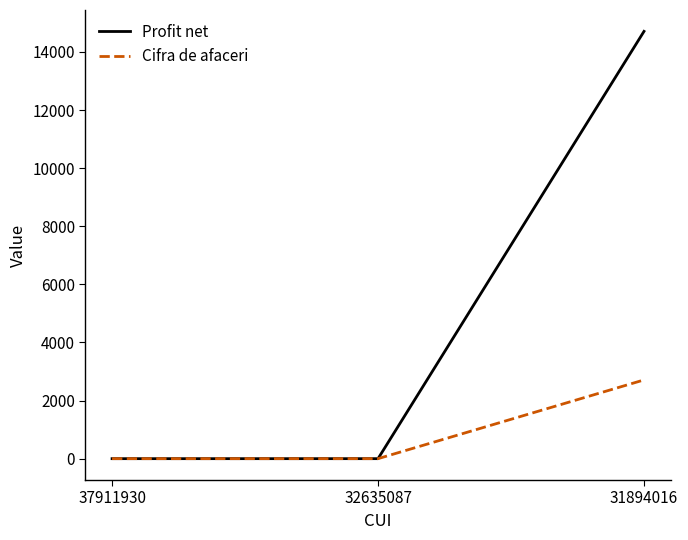

Reading left to right, extract all data points from this chart.

Profit net: 0	0	14708
Cifra de afaceri: 0	0	2710